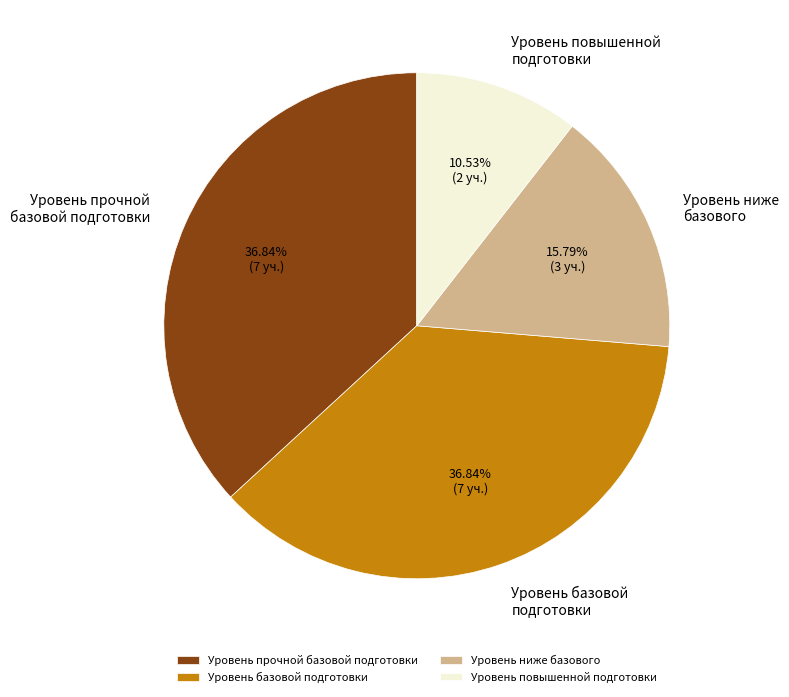

Which slice is the smallest?

Уровень повышенной подготовки